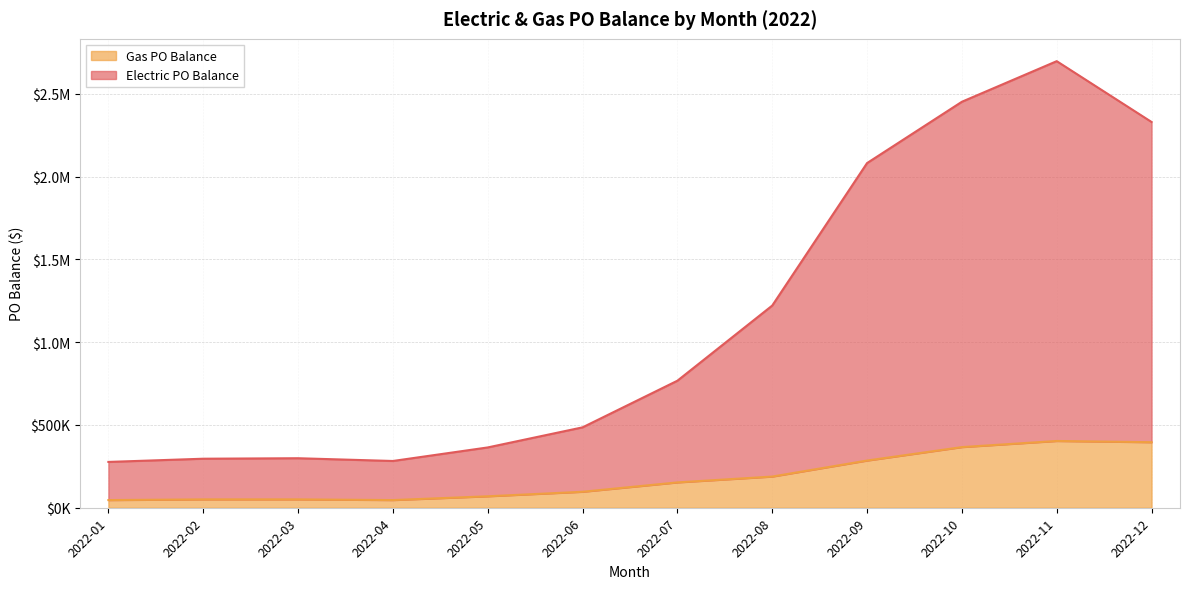

Reading left to right, list all the values displayed in this chart.

Electric PO Balance: 276713.8	296090.1	299032.3	282415.9	364219.4	485578.9	767203.9	1221152.4	2081755.8	2452121.9	2697295.8	2329981.0
Gas PO Balance: 46278.1	50469.6	50504.4	46350.1	69222.5	96443.5	153053.6	188309.5	285047.1	366284.4	403283.5	395783.0